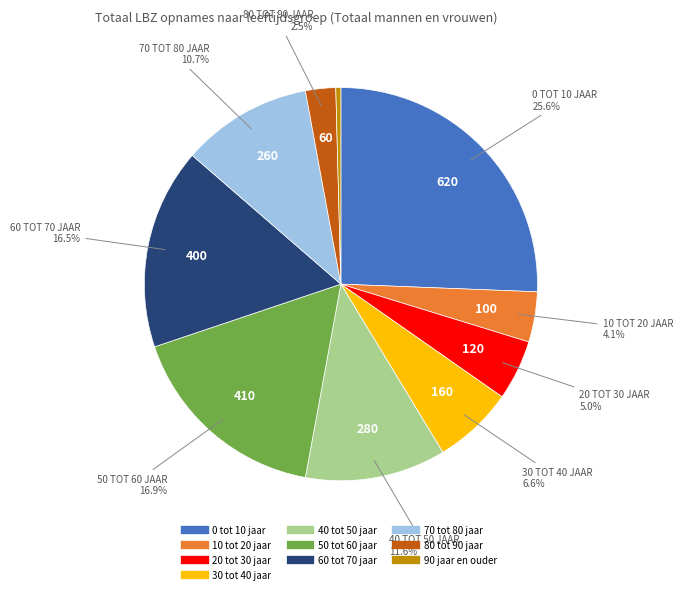

How many slices are in this pie chart?

10